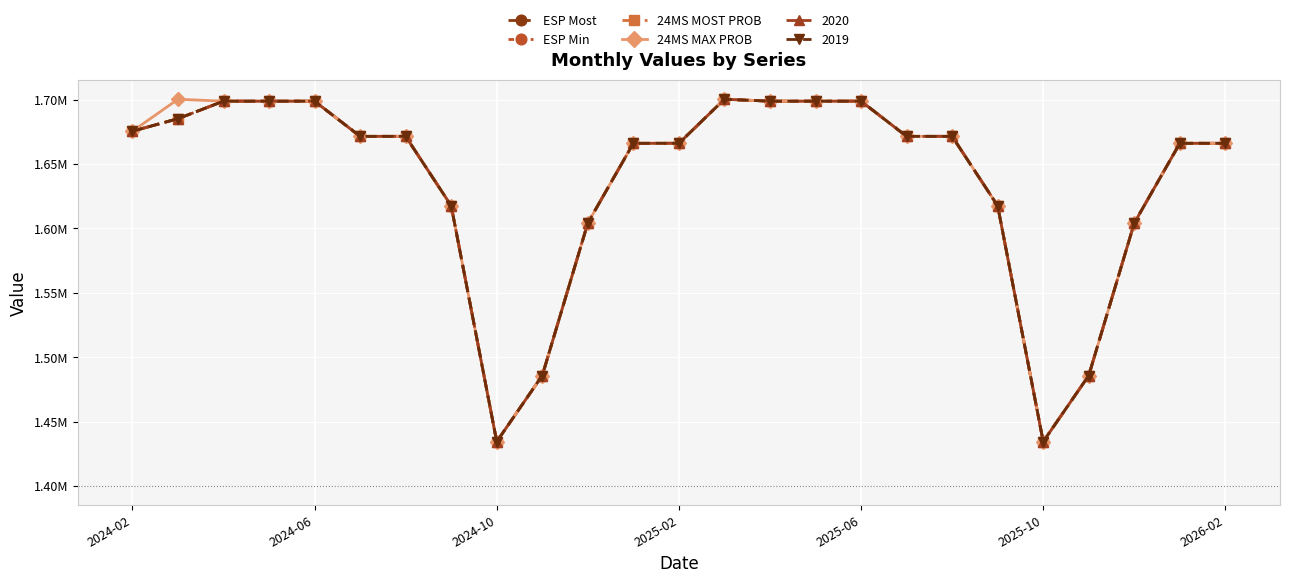

True or false: ESP Most and 24MS MOST PROB cross at least once.

False